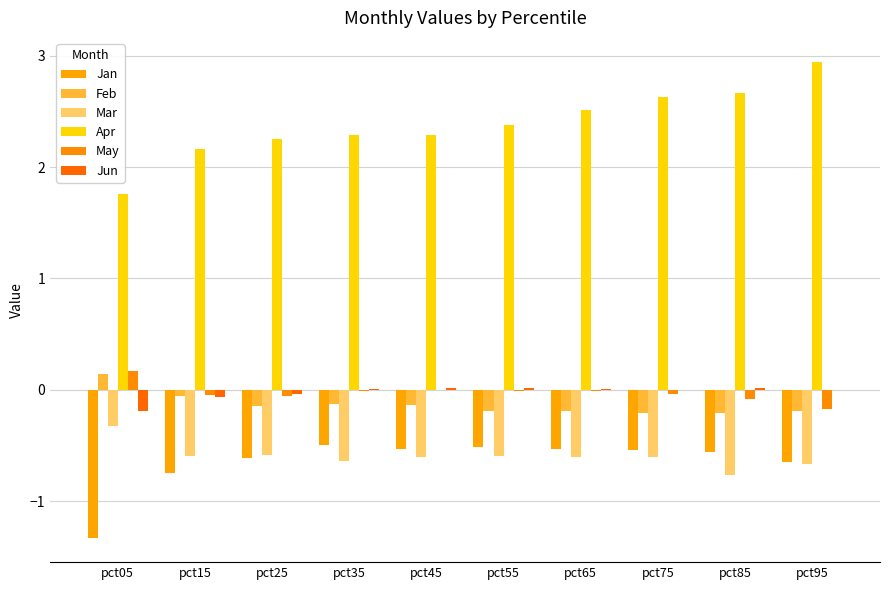

What is the sum of all Jun values?

-0.2